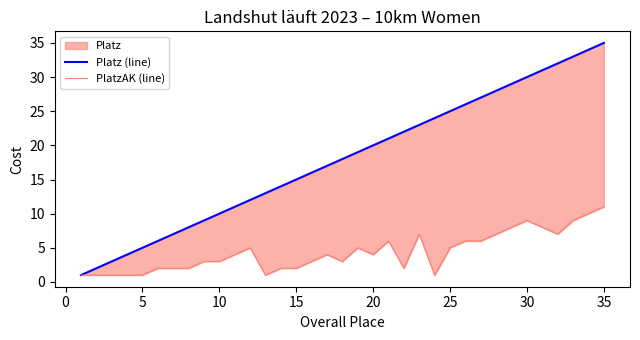

What is the lowest value of the PlatzAK (line) series?

1